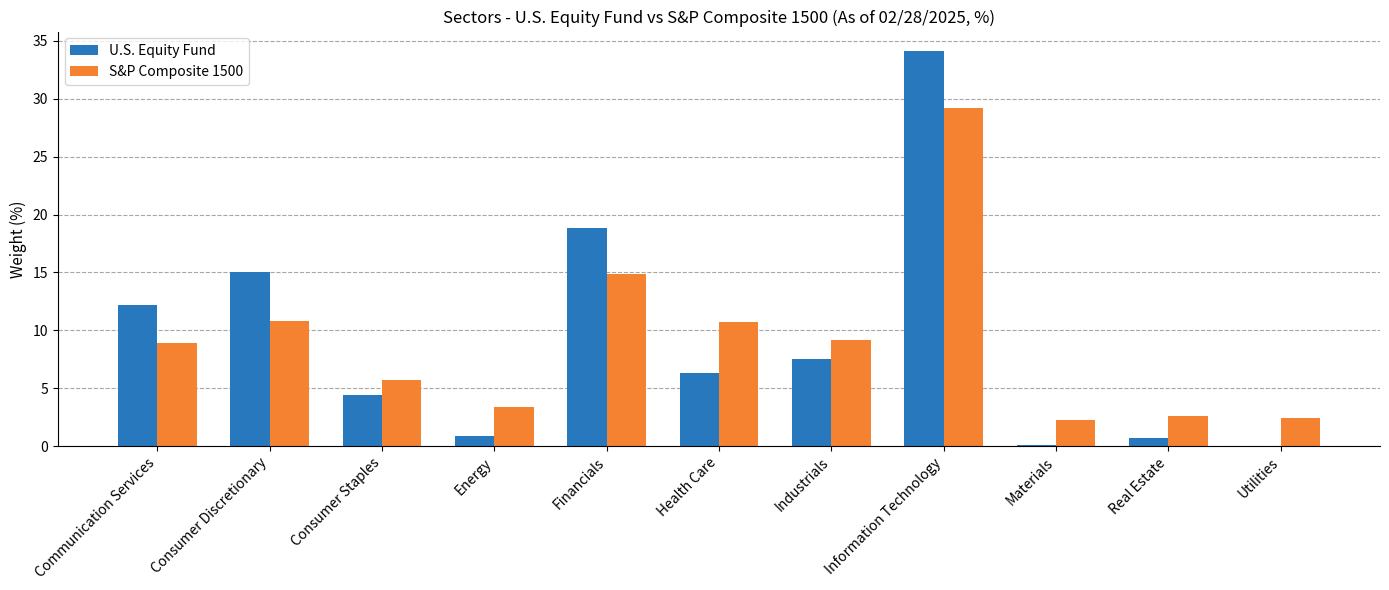

What is the average value of the S&P Composite 1500 series?

9.1